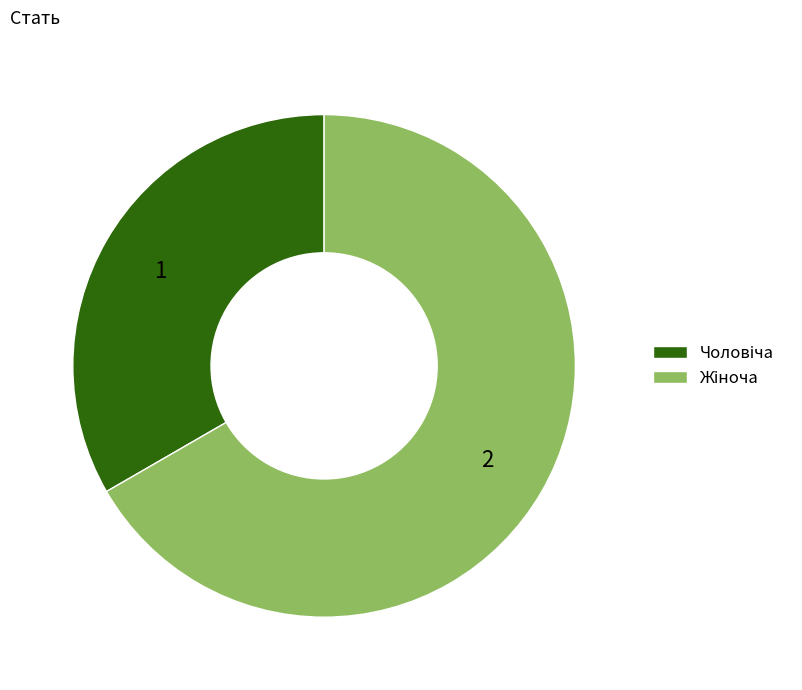

Is there a majority slice in this chart?

Yes